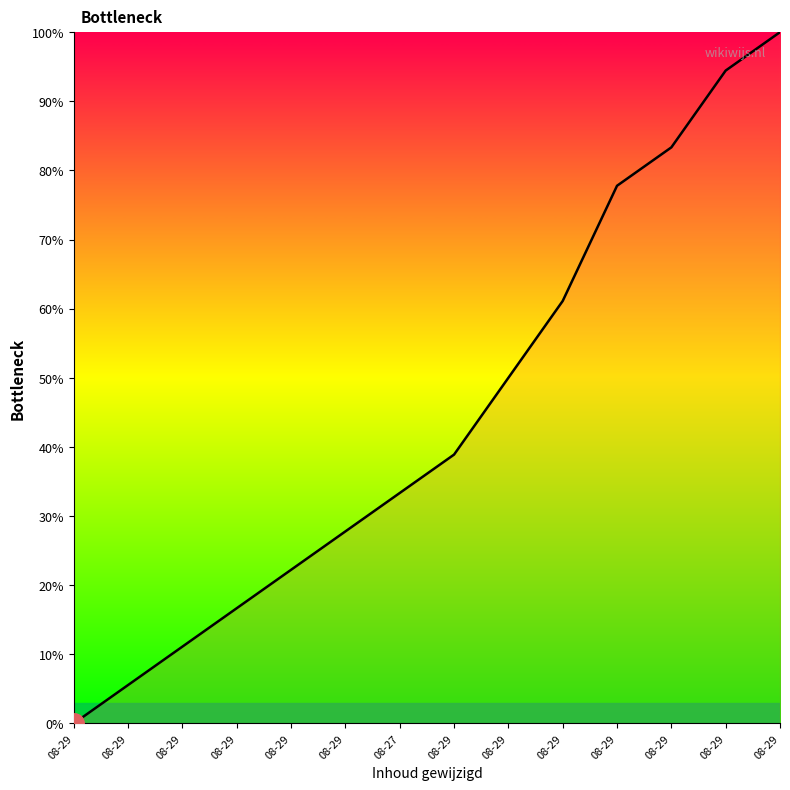

How many categories are shown in the chart?

14